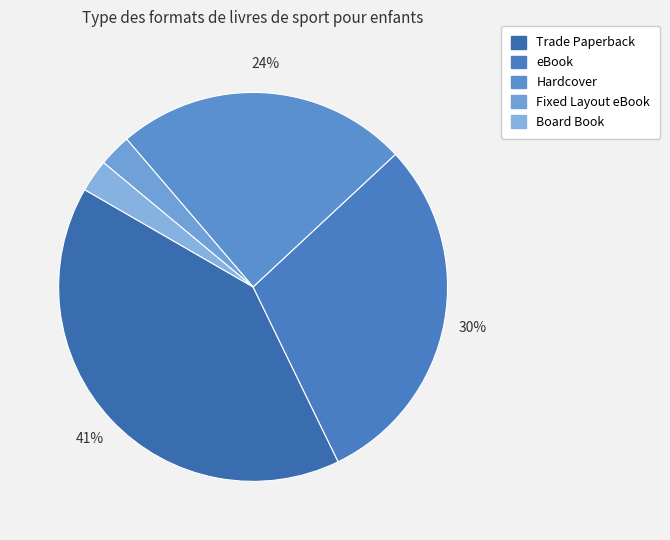

What percentage is NOT represented by Fixed Layout eBook?

97.3%